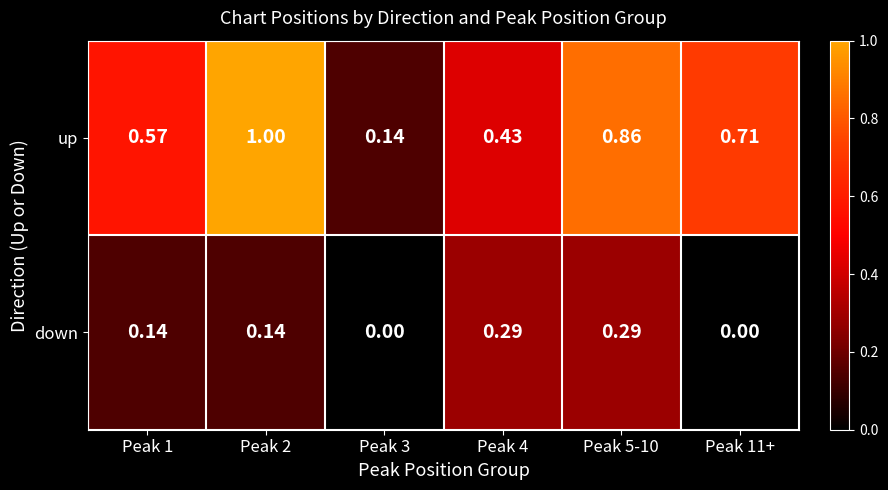

Which series has the largest total across all categories?

up